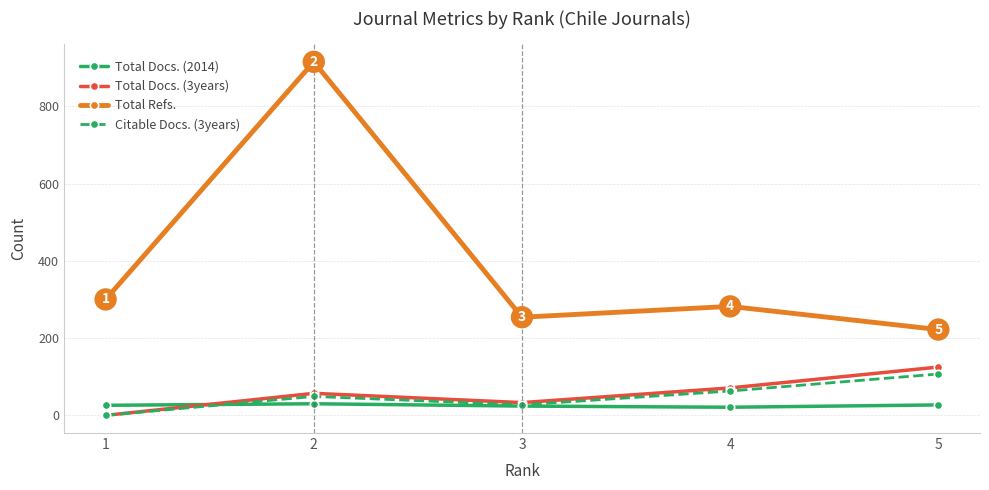

What are all the series names shown in the legend?

Total Docs. (2014), Total Docs. (3years), Total Refs., Citable Docs. (3years)